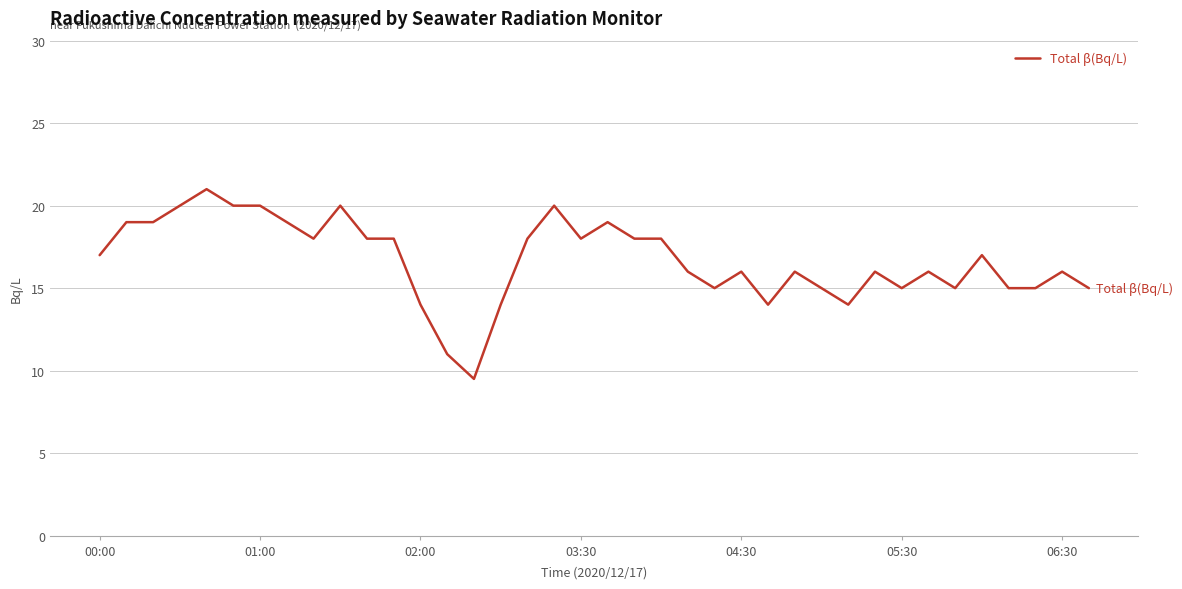

What is the difference between the maximum and minimum values?

11.5